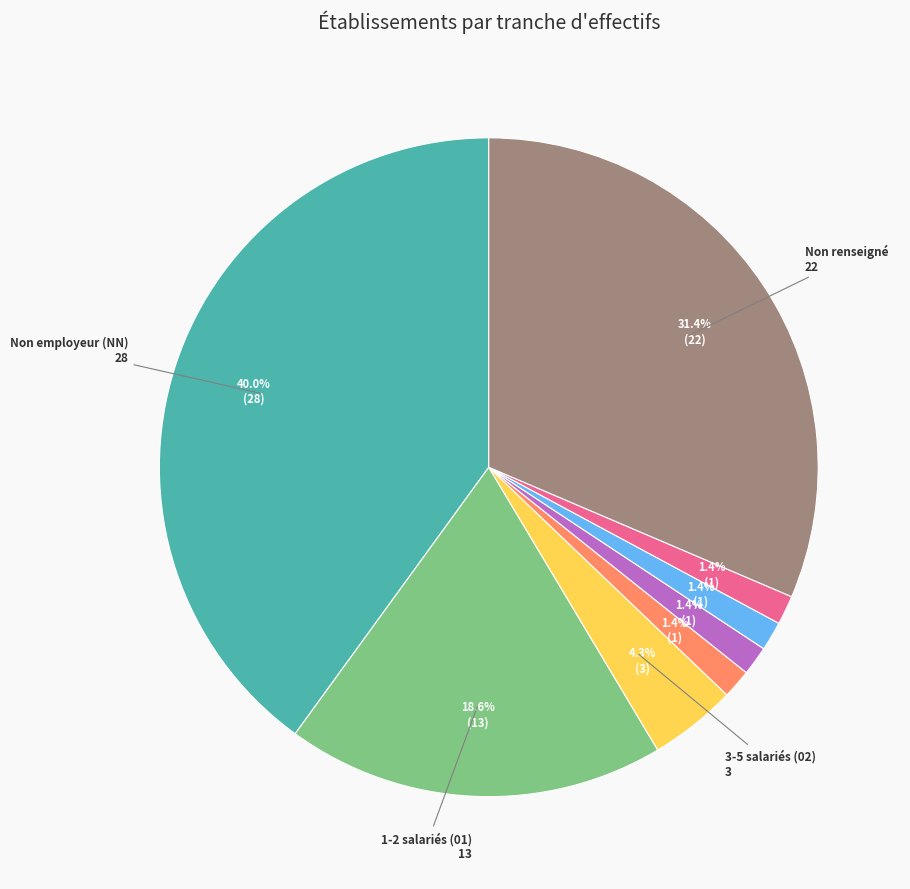

How many slices are in this pie chart?

8